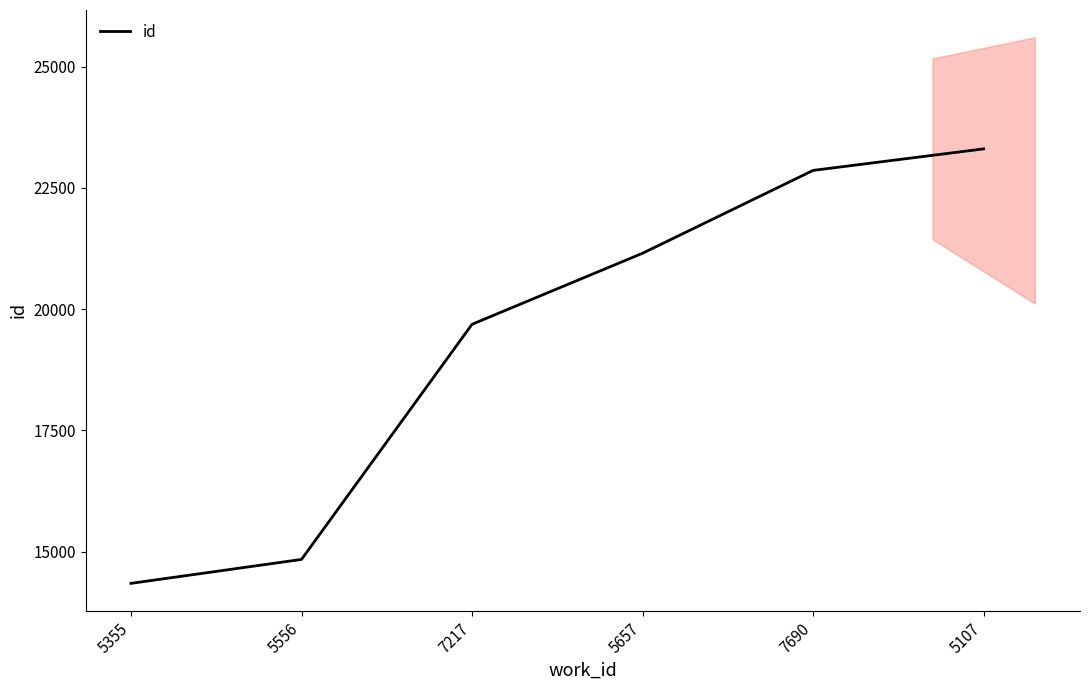

What is the maximum value shown in the chart?

23303